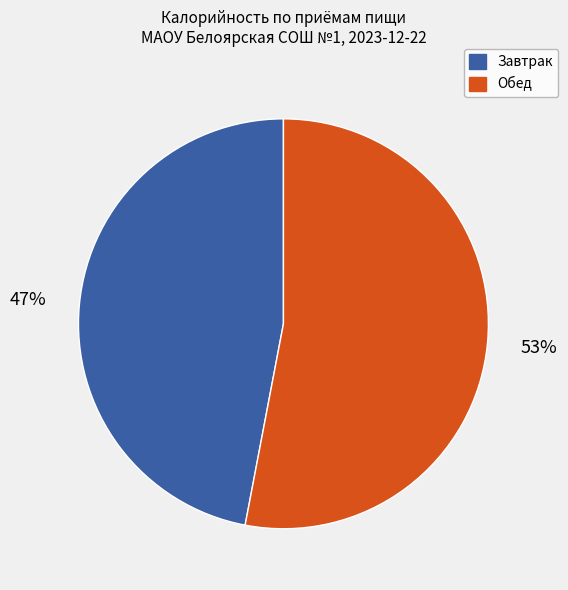

Does any single category account for the majority?

Yes